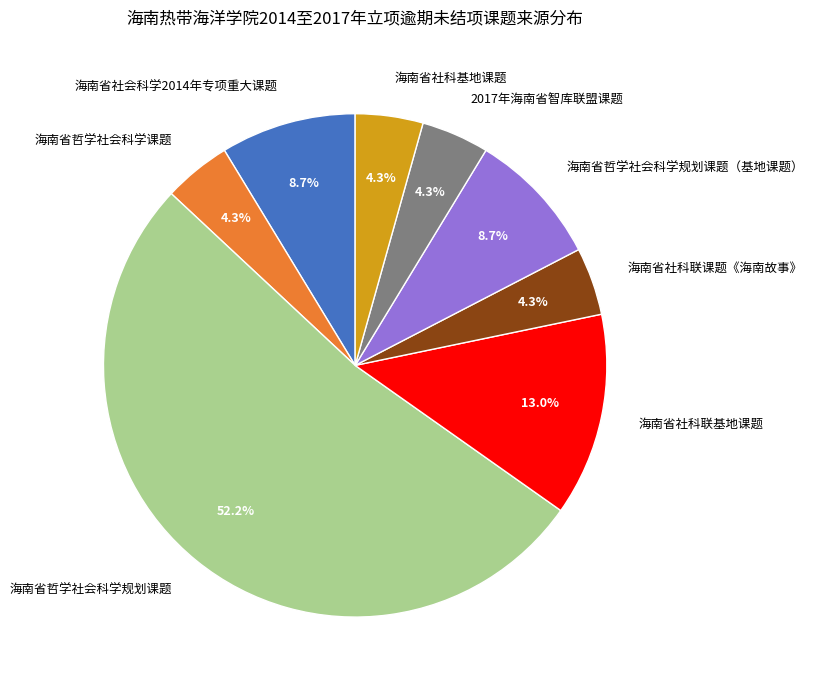

True or false: 海南省哲学社会科学规划课题 accounts for 52% of the total.

True